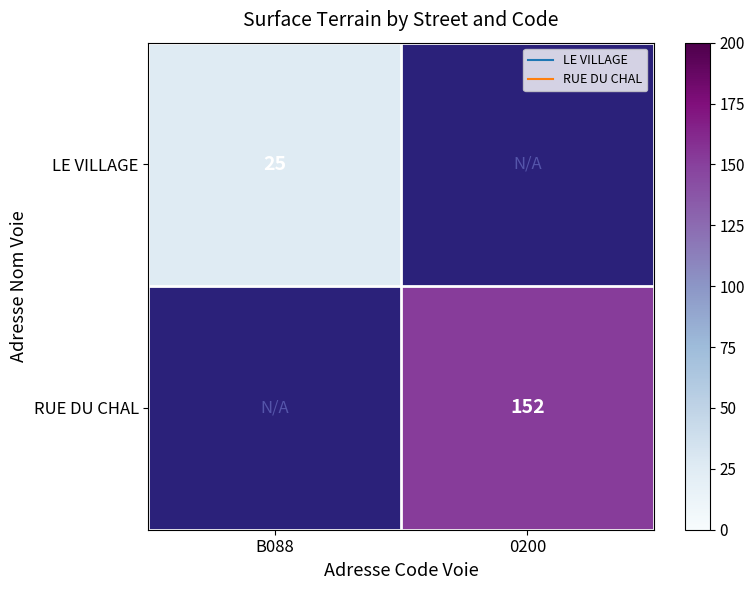

How many distinct data groups are displayed?

2